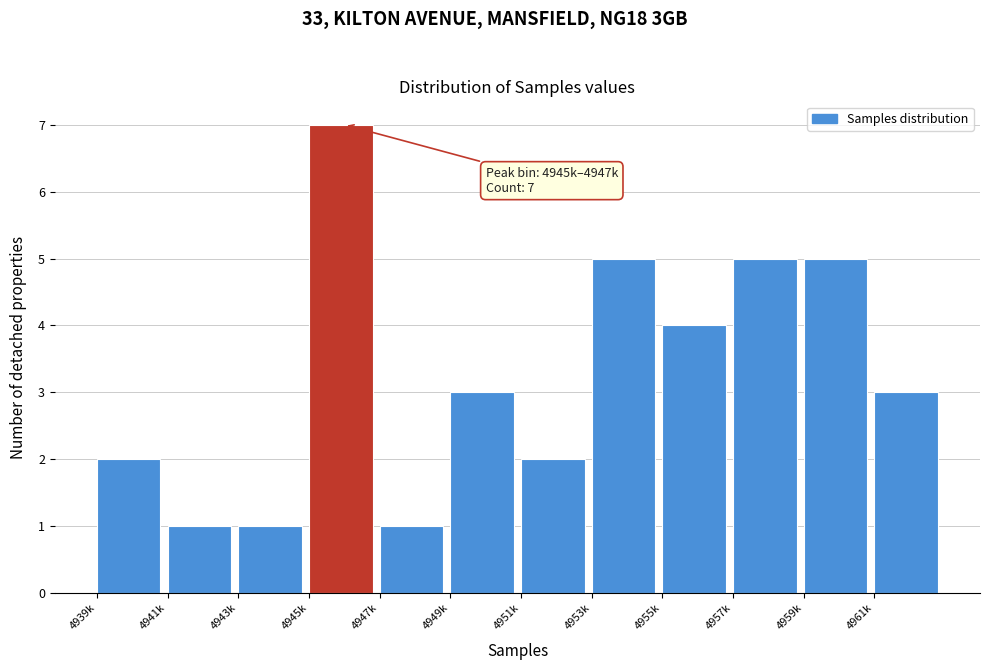

Reading left to right, transcribe all the data shown in this chart.

4939k=2	4941k=1	4943k=1	4945k=7	4947k=1	4949k=3	4951k=2	4953k=5	4955k=4	4957k=5	4959k=5	4961k=3